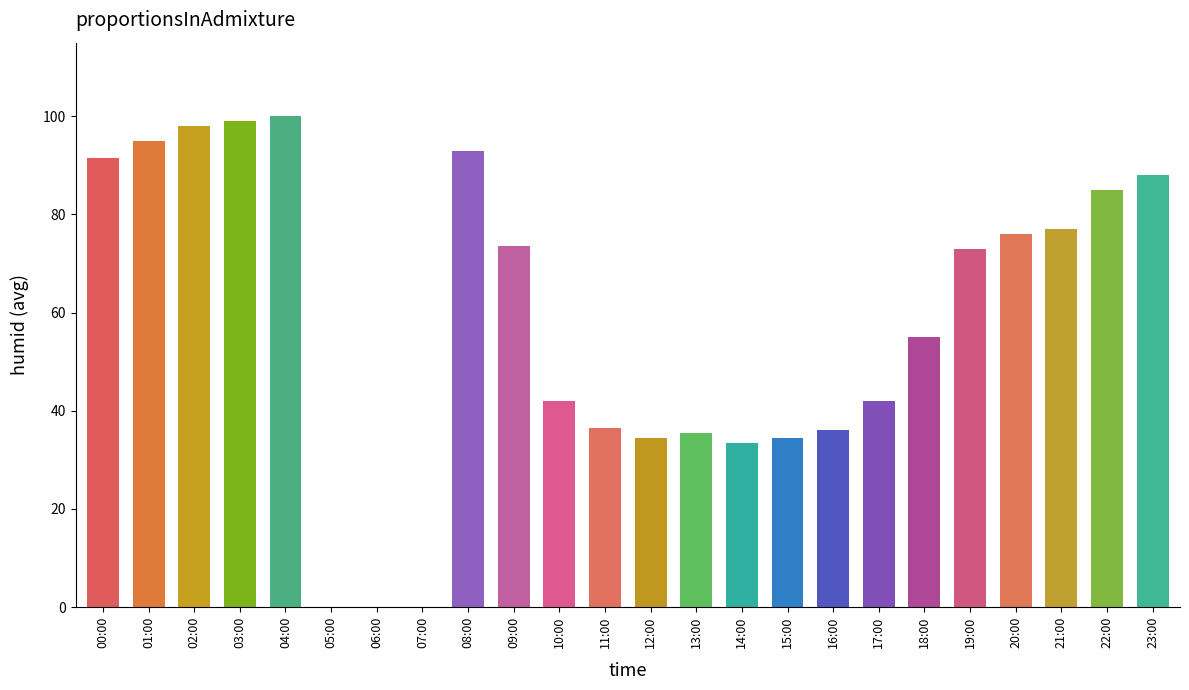

Which category has the highest value across all series?

04:00